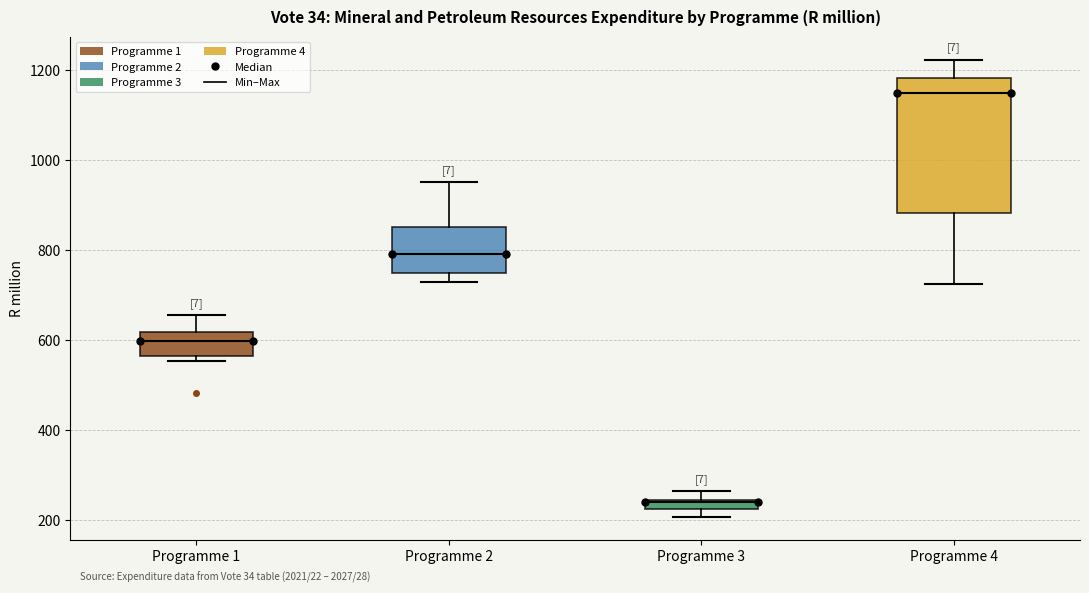

Which box is the tallest, from its lower edge to its upper edge?

Programme 4